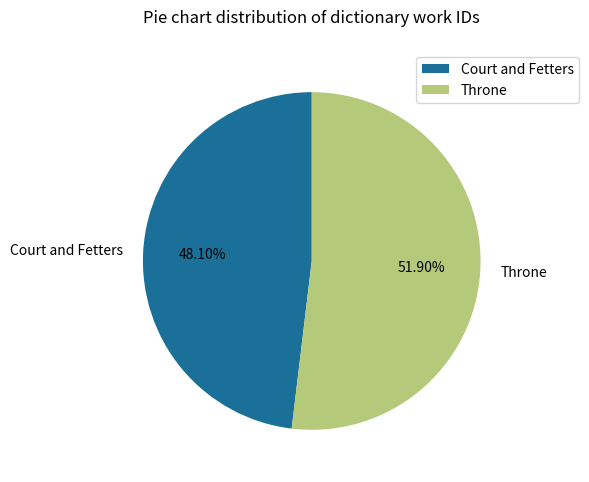

What percentage do Throne and Court and Fetters together represent?

100.0%